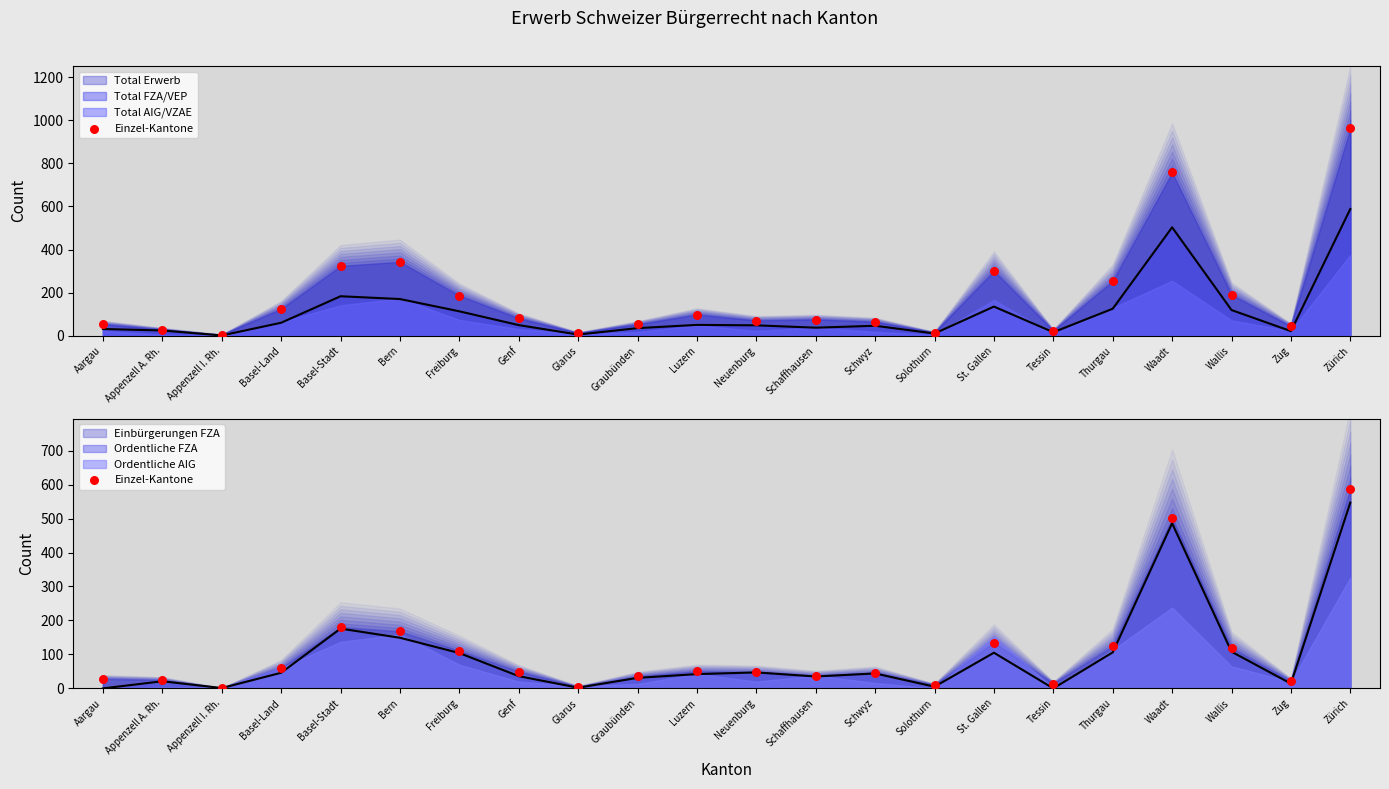

Approximately how many times larger is the value at Bern compared to Basel-Land?

2.8